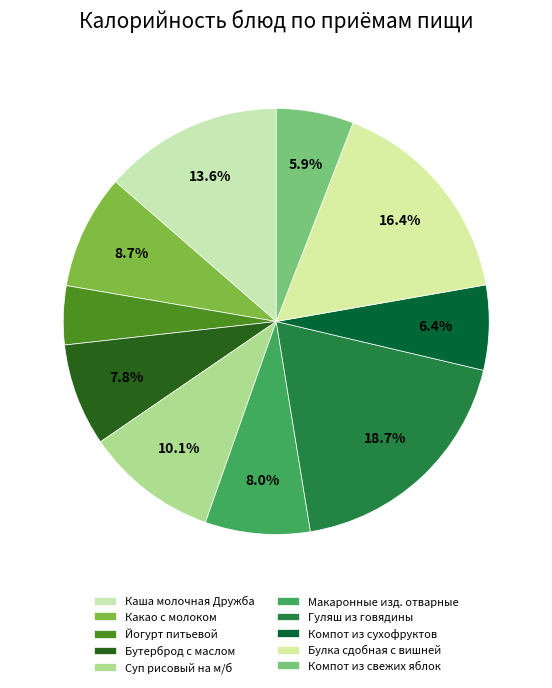

Between Какао с молоком and Каша молочная Дружба, which is larger?

Каша молочная Дружба